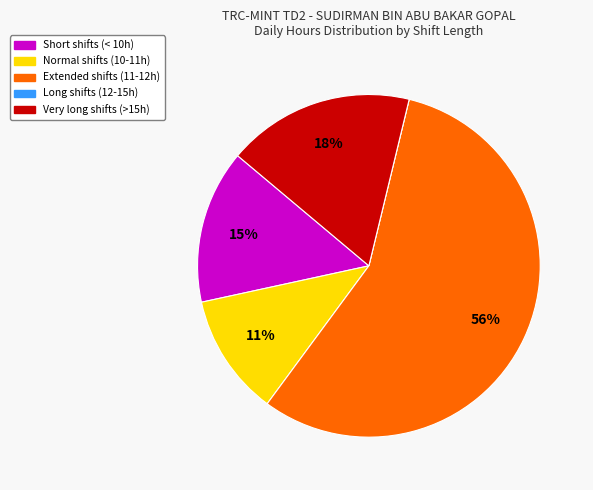

To the nearest percent, what percentage of the pie is Very long shifts (>15h)?

18%